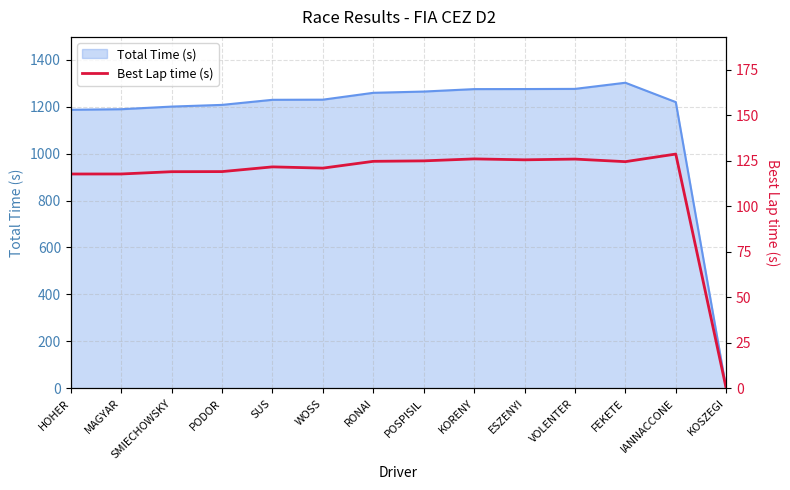

Approximately how many times larger is the value at KORENY compared to ESZENYI?

1.0